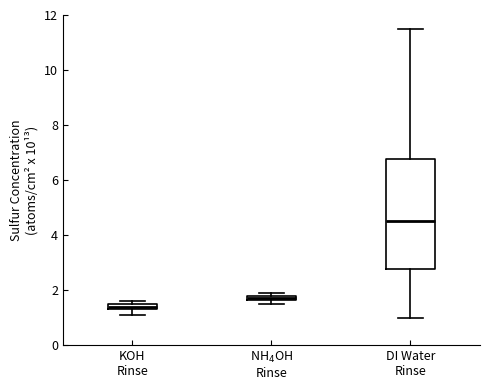

Where is the lower edge of the box for KOH Rinse on the y-axis? The values are not printed on the chart, so give them approximately, as read against the axis.

1.4